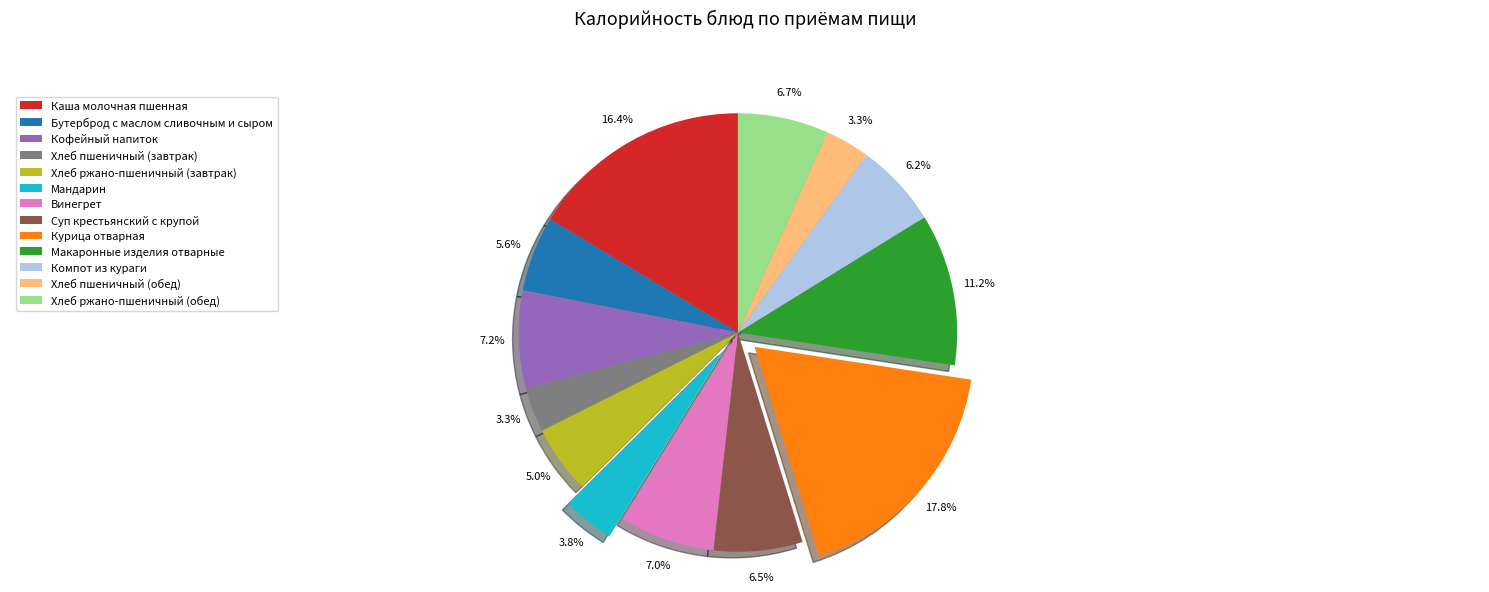

What is the ratio of the value at Винегрет to the value at Суп крестьянский с крупой?

1.1